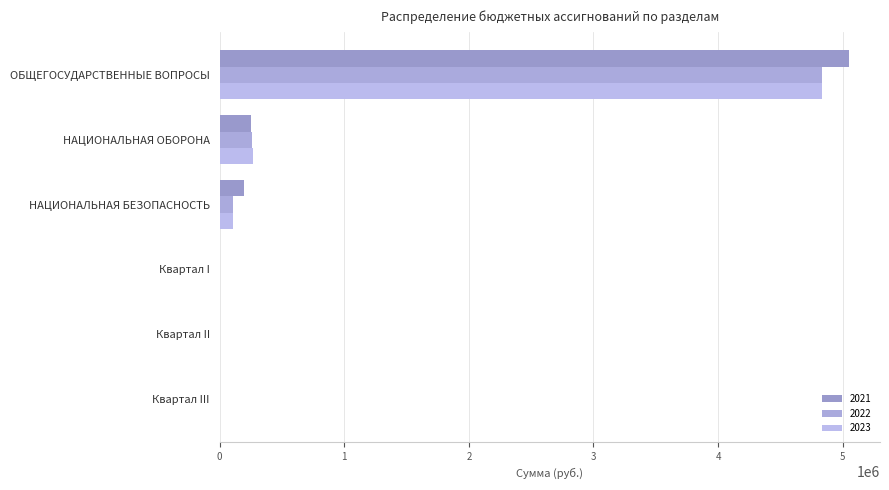

What is the average value of the 2023 series?

868050.0